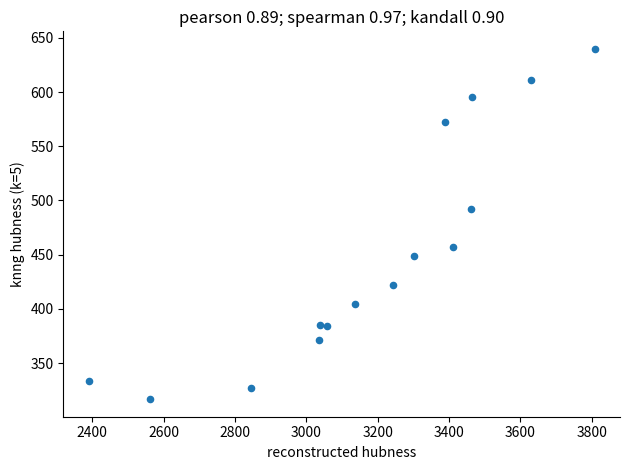

What is the range of X values (max minus min)?

1418.3